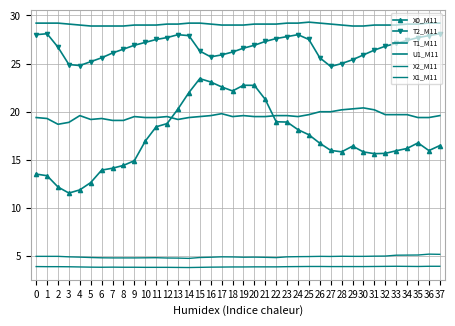

Which series has the largest total across all categories?

T1_M11